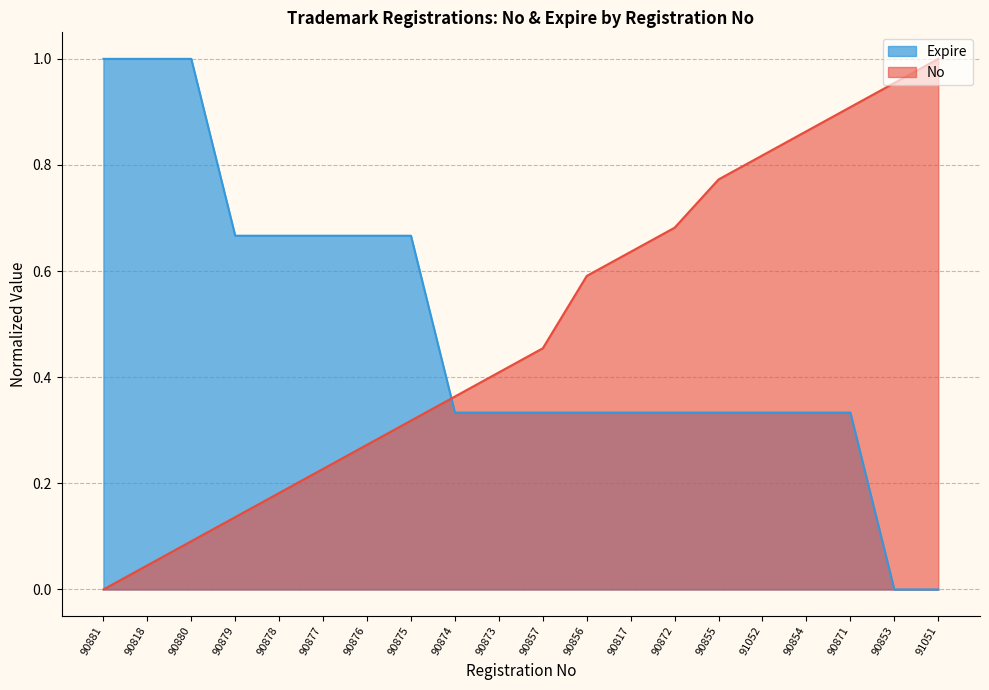

How many values in Expire are above zero?

18